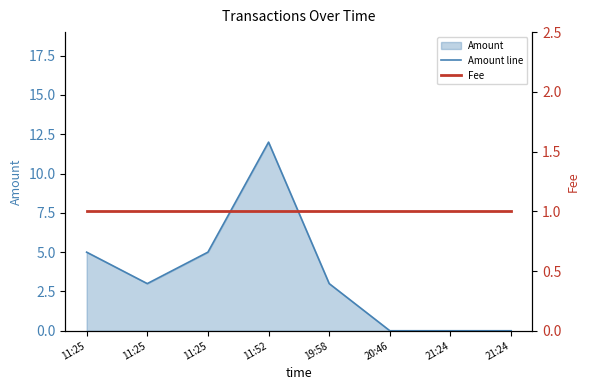

Rank the series by their maximum value, from lowest to highest.

Fee, Amount line